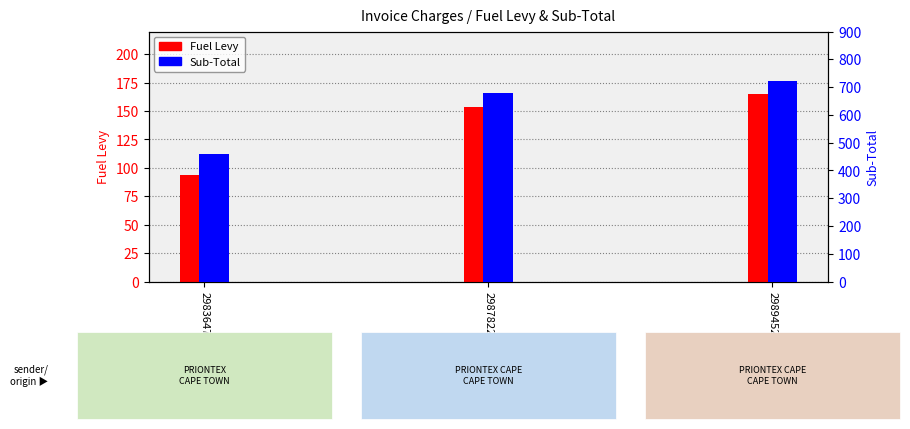

What are all the series names shown in the legend?

Fuel Levy, Sub-Total